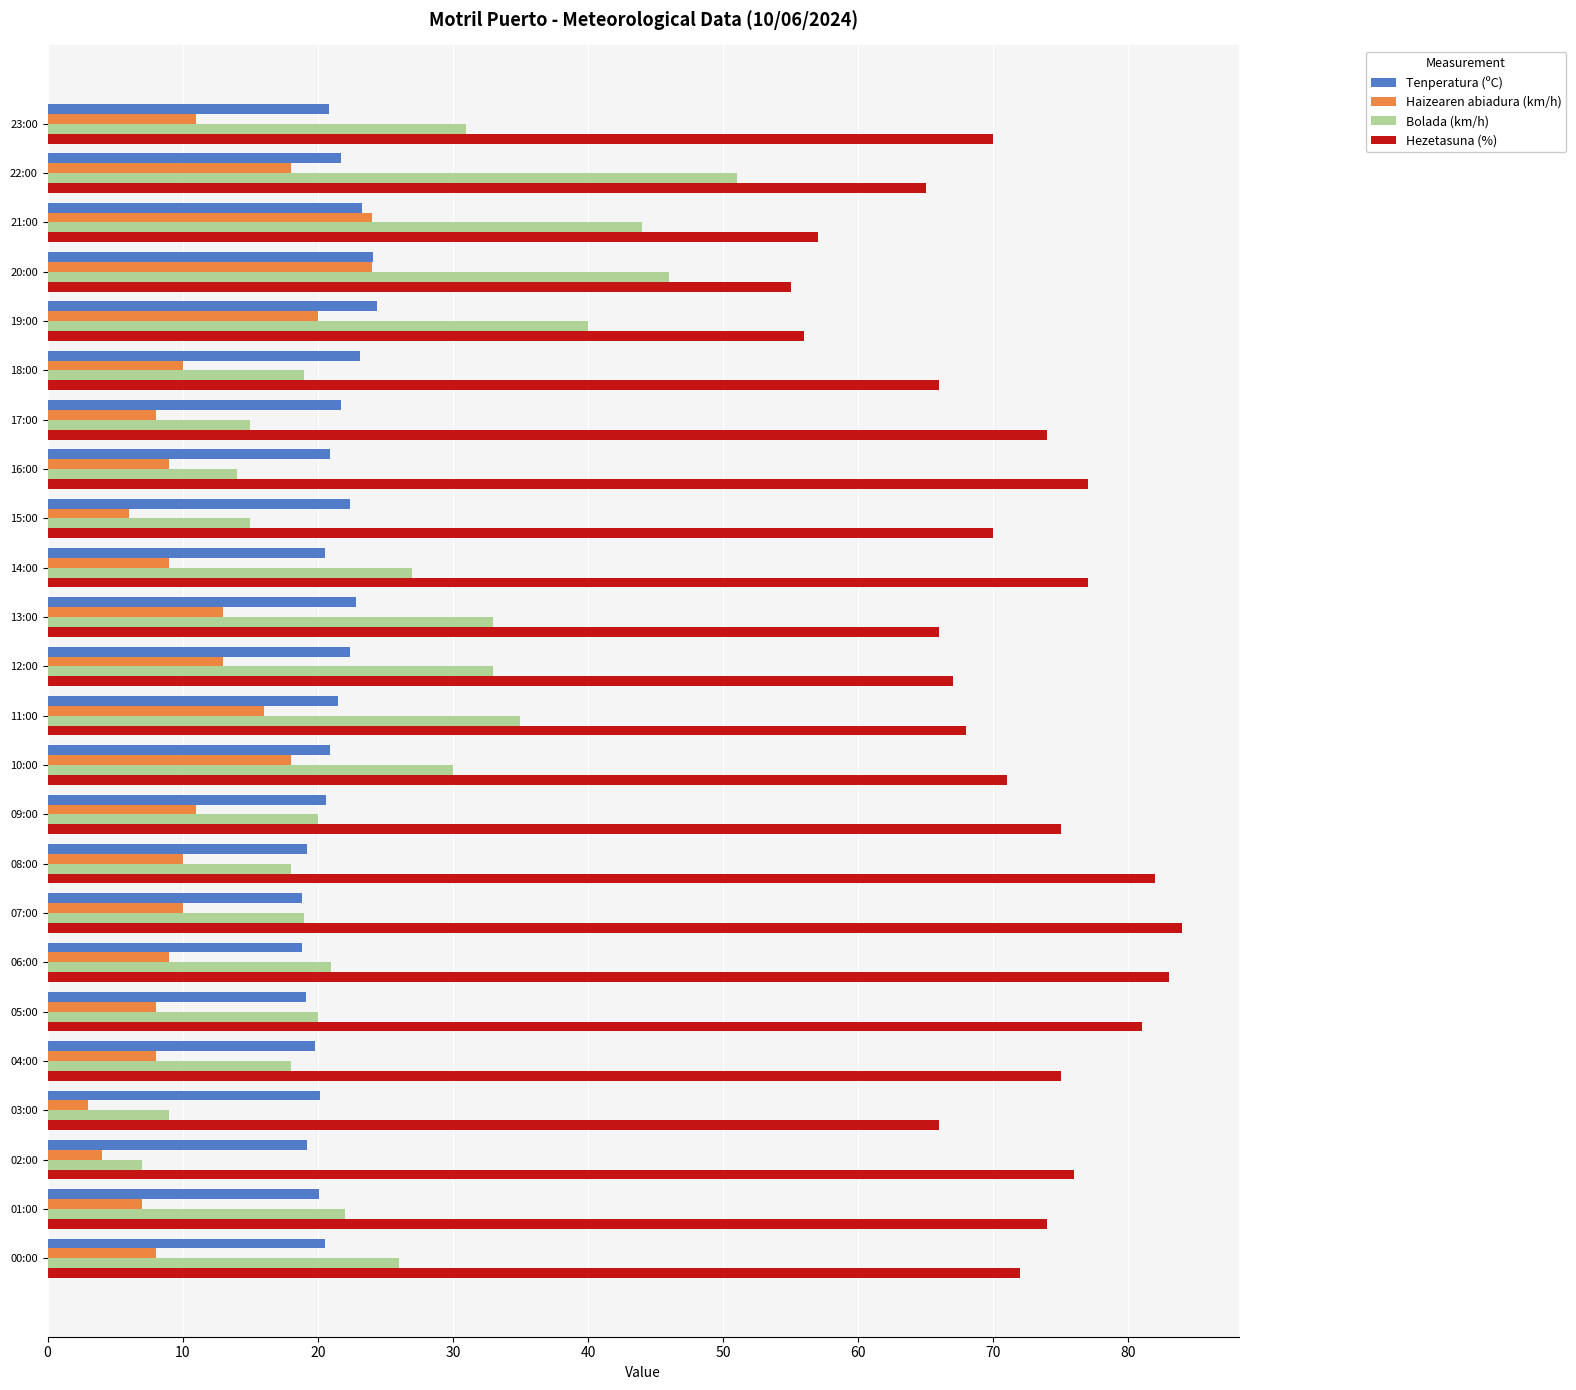

What is the minimum value shown in the chart?

3.0